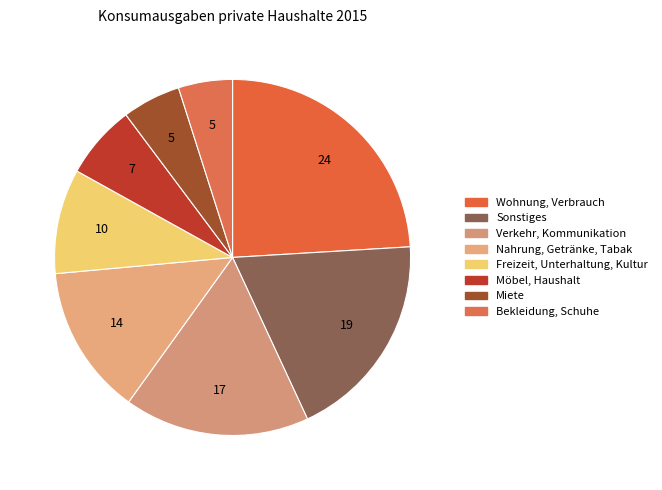

How many slices are in this pie chart?

8